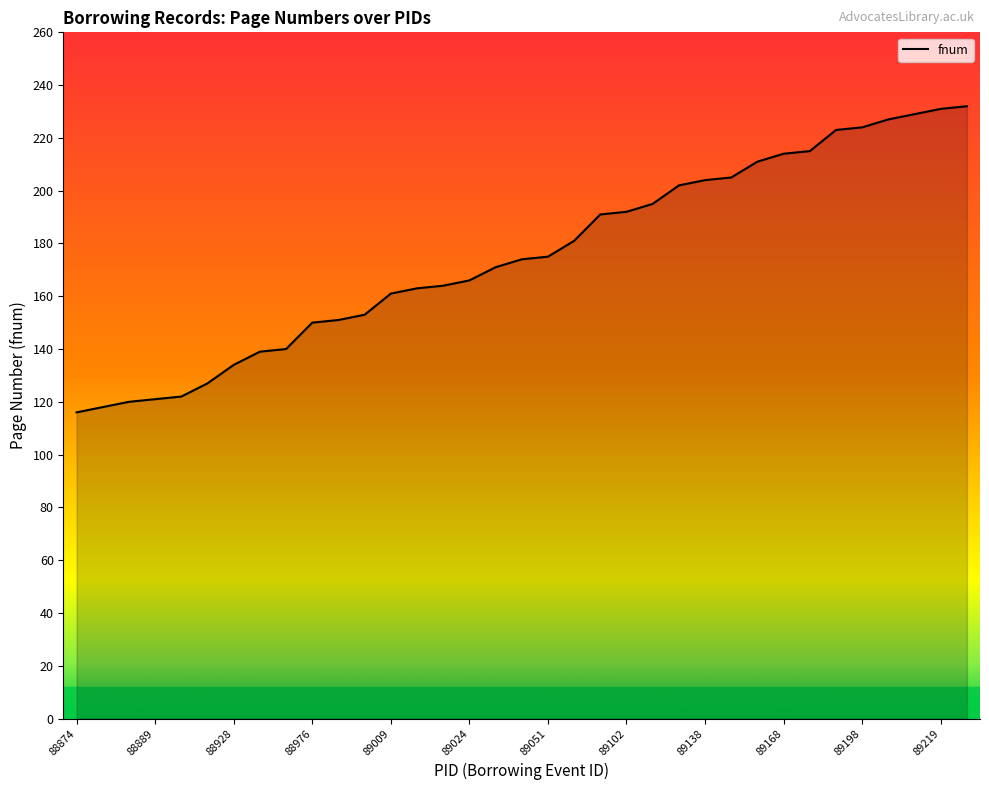

What is the smallest value displayed?

116